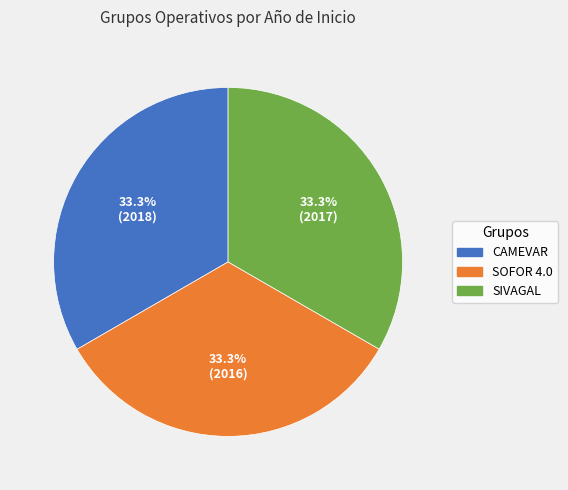

How many segments does this pie chart have?

3